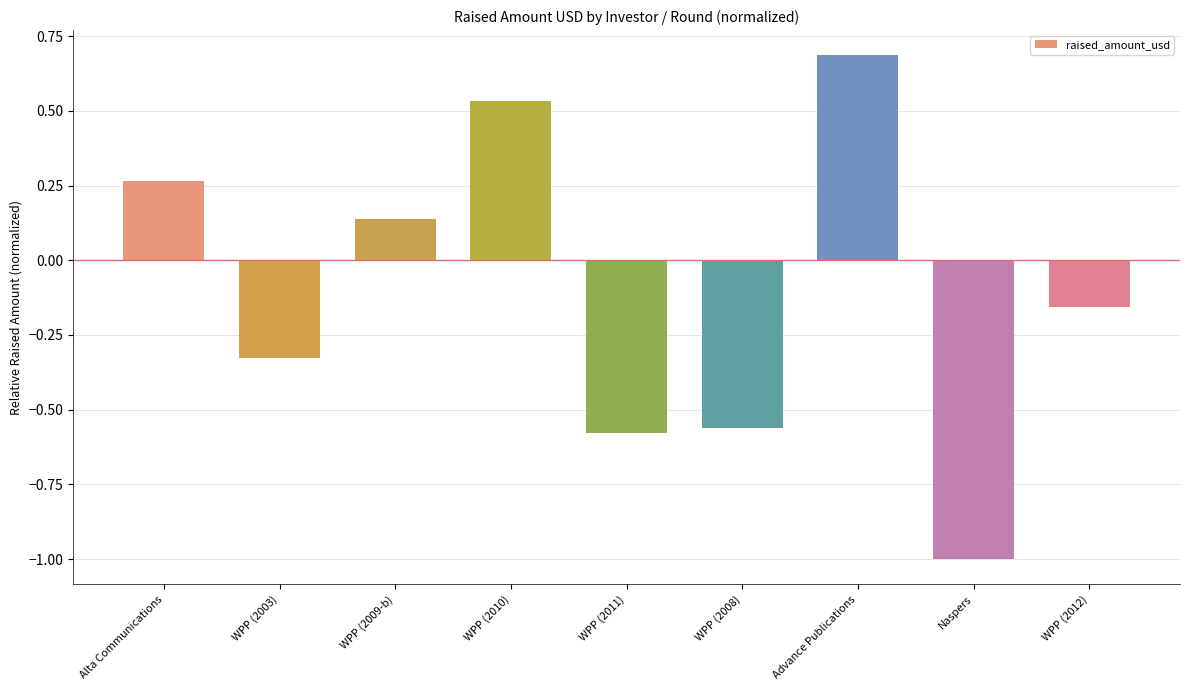

Which has a higher value, WPP (2012) or WPP (2003)?

WPP (2012)